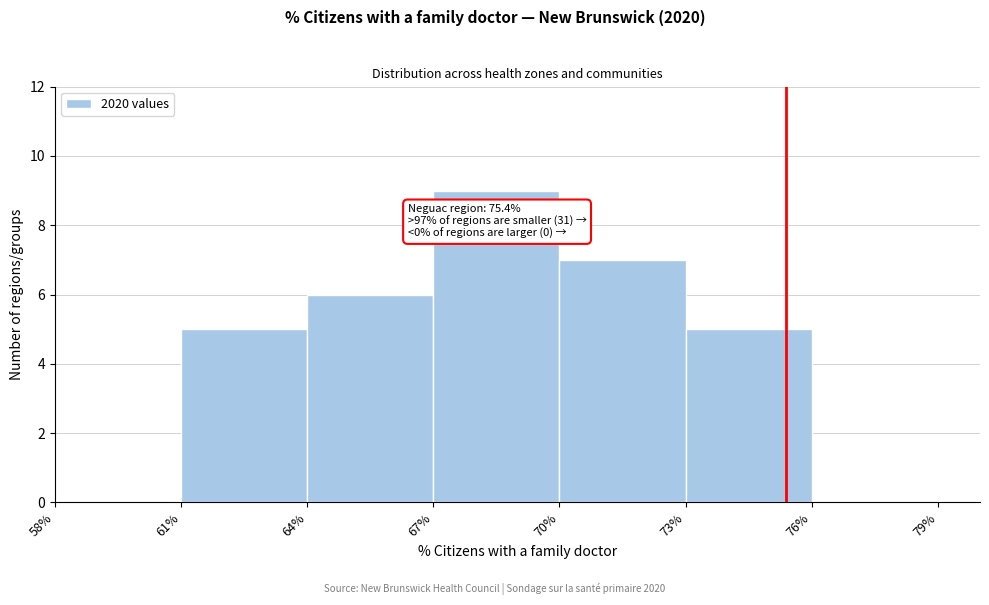

Which range on the x-axis has the tallest bar?

67% to 70%